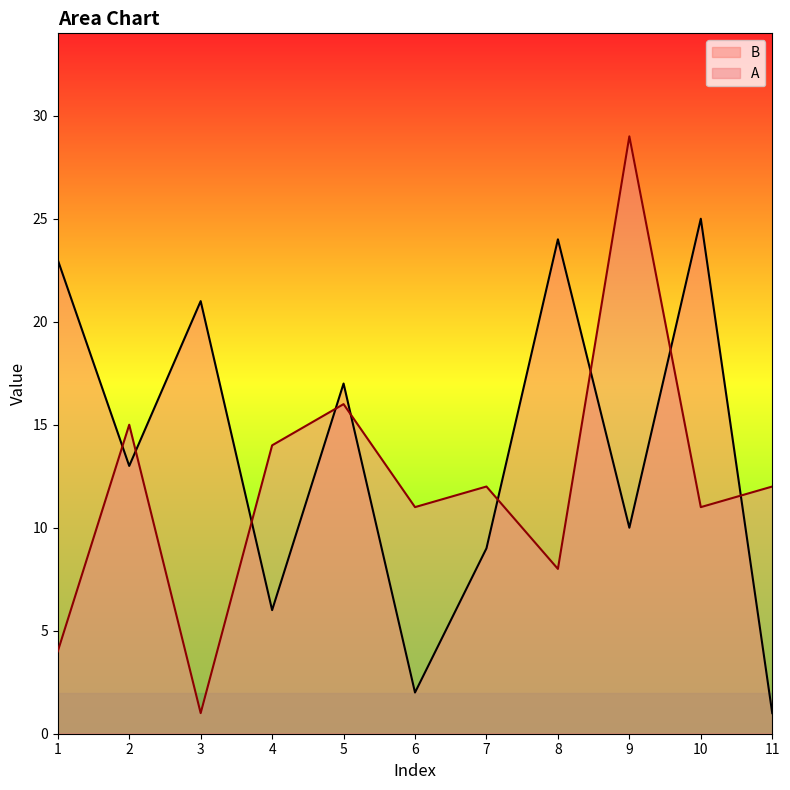

Reading right to left, transcribe all the data shown in this chart.

A: 12	11	29	8	12	11	16	14	1	15	4
B: 1	25	10	24	9	2	17	6	21	13	23